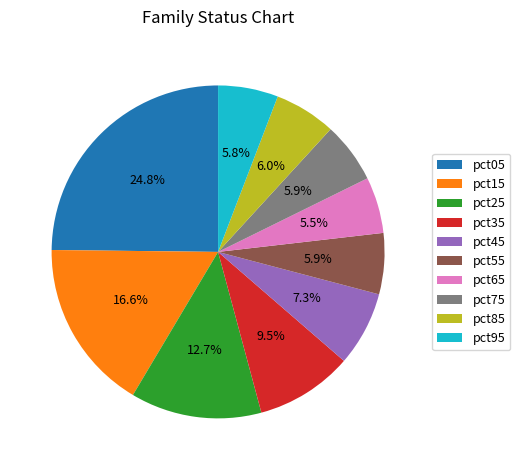

To the nearest percent, what is the combined percentage of pct75 and pct45?

13%